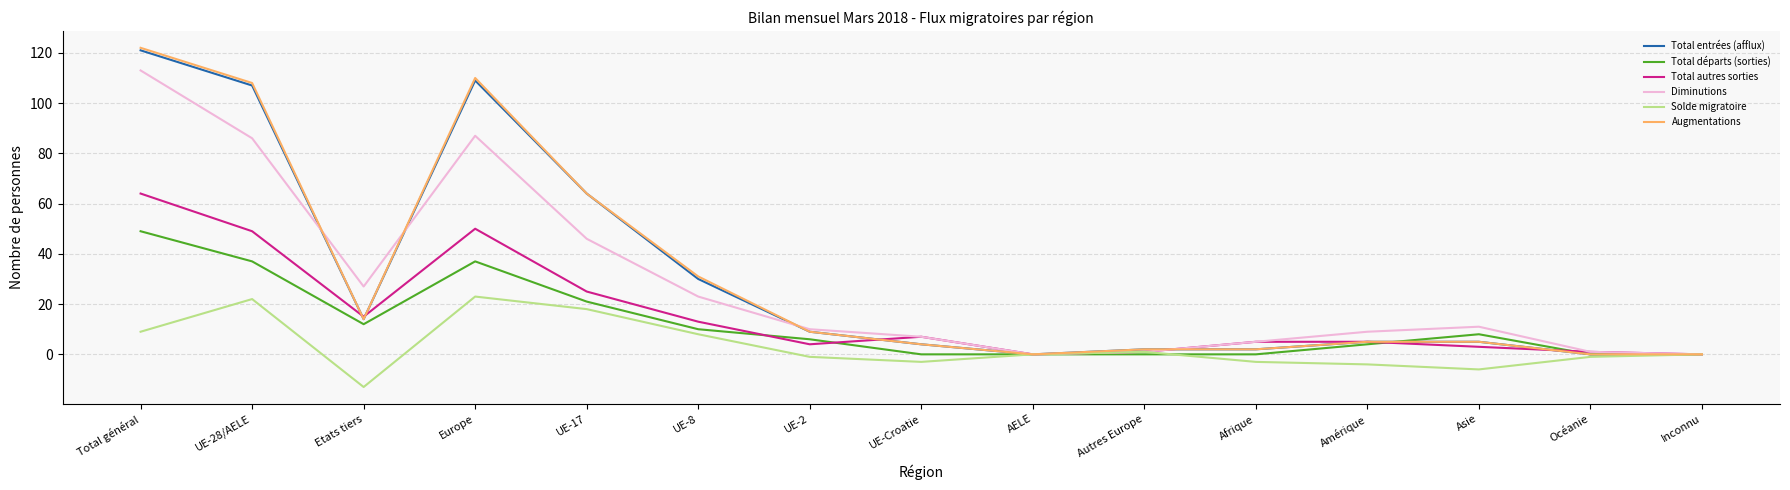

What position from the left is Amérique?

12